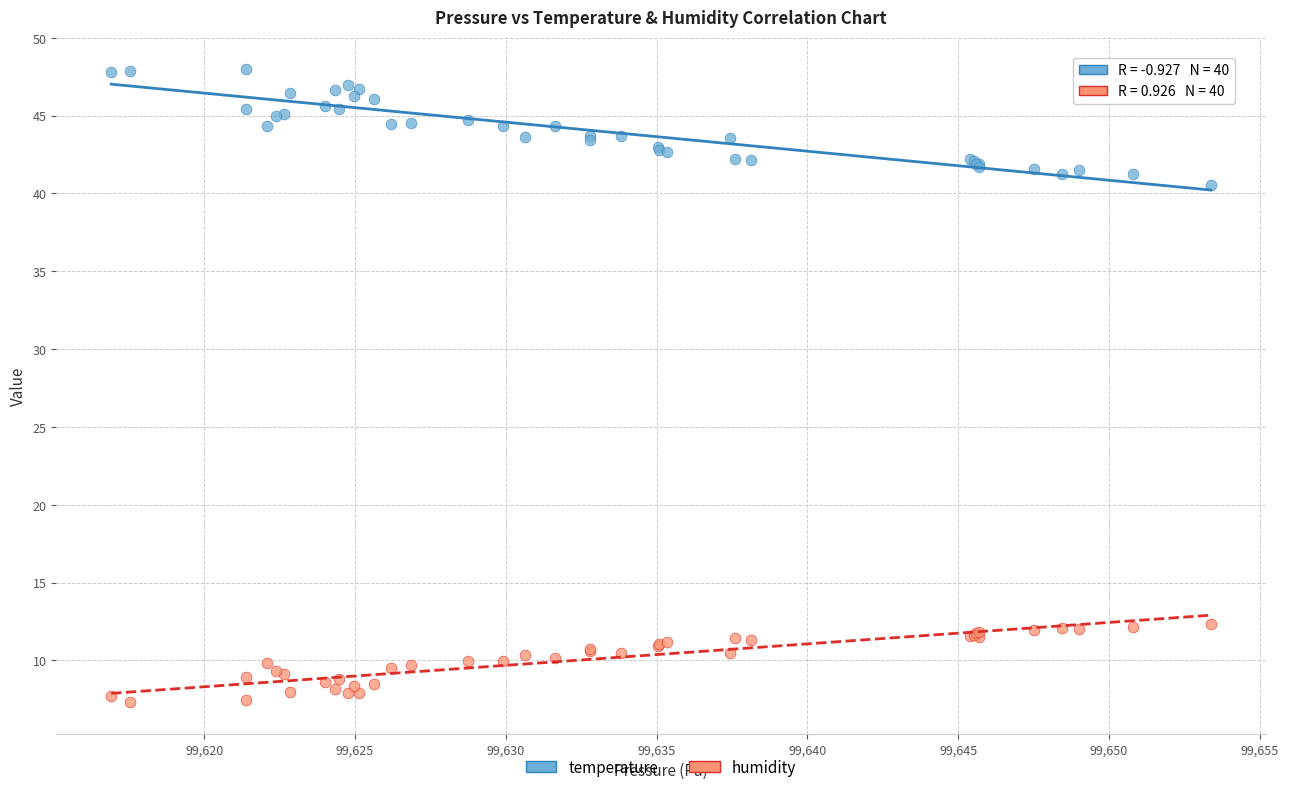

Which series contains the highest Y value?

temperature